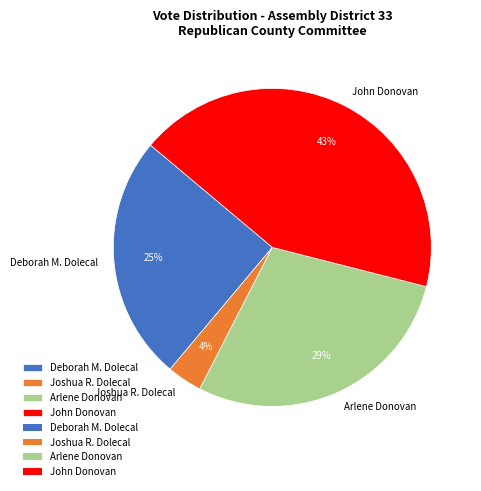

How many slices are in this pie chart?

4